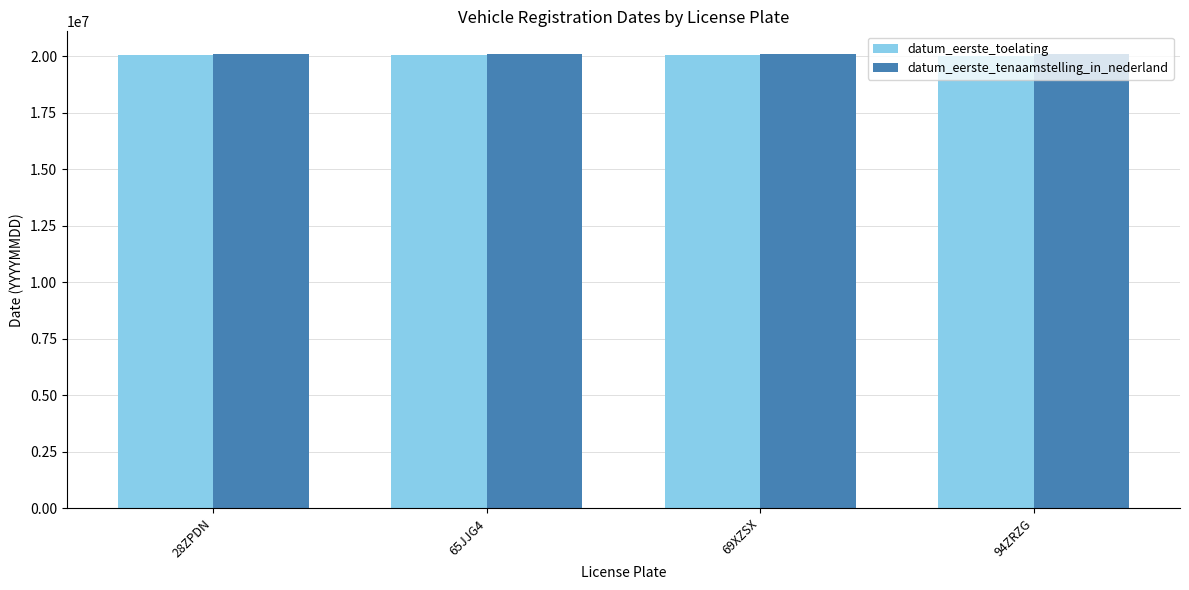

What is the highest value of the datum_eerste_tenaamstelling_in_nederland series?

20090606